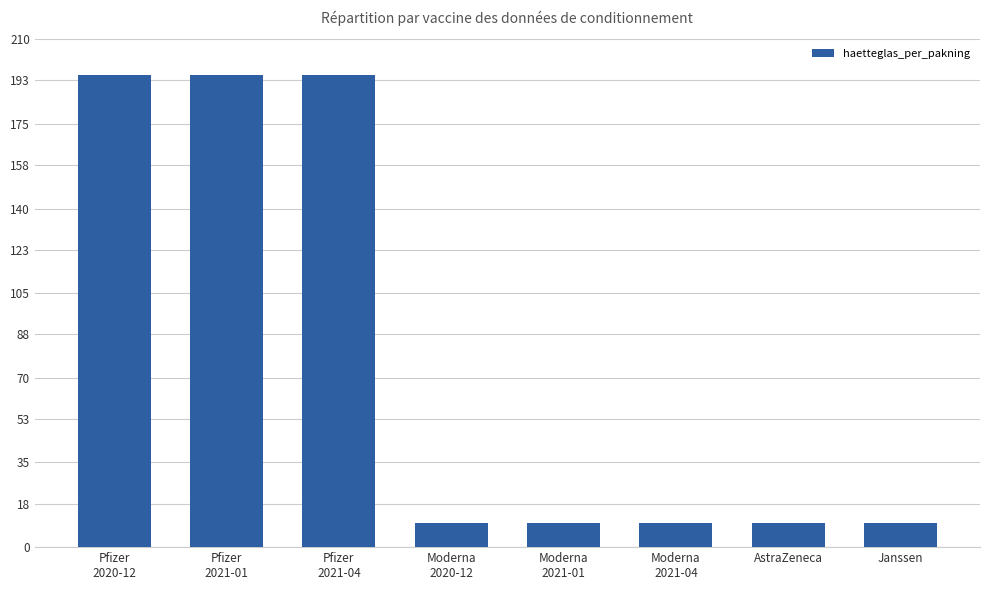

Between Pfizer
2021-01 and Moderna
2021-04, which is larger?

Pfizer
2021-01